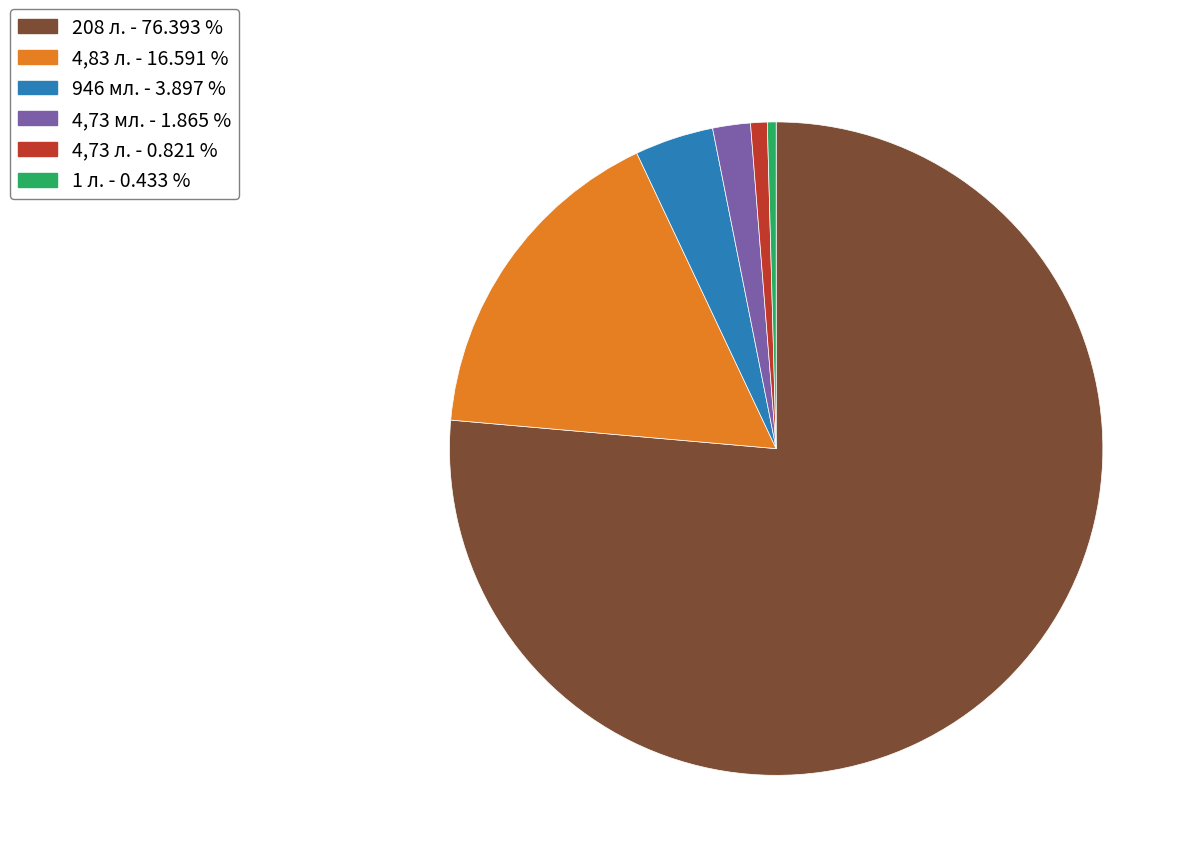

What is the largest slice in the pie chart?

208 л. - 76.393 %